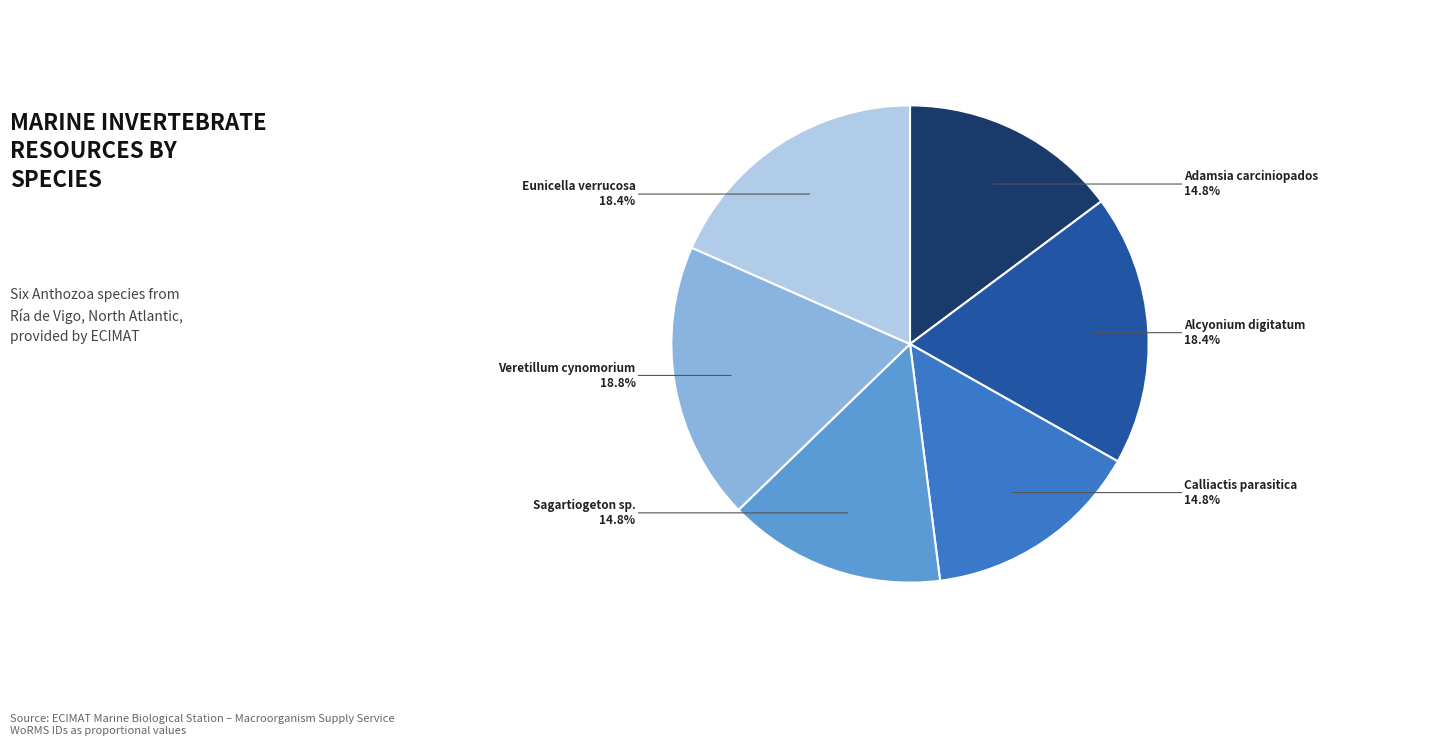

Is there any slice that represents more than half of the pie?

No